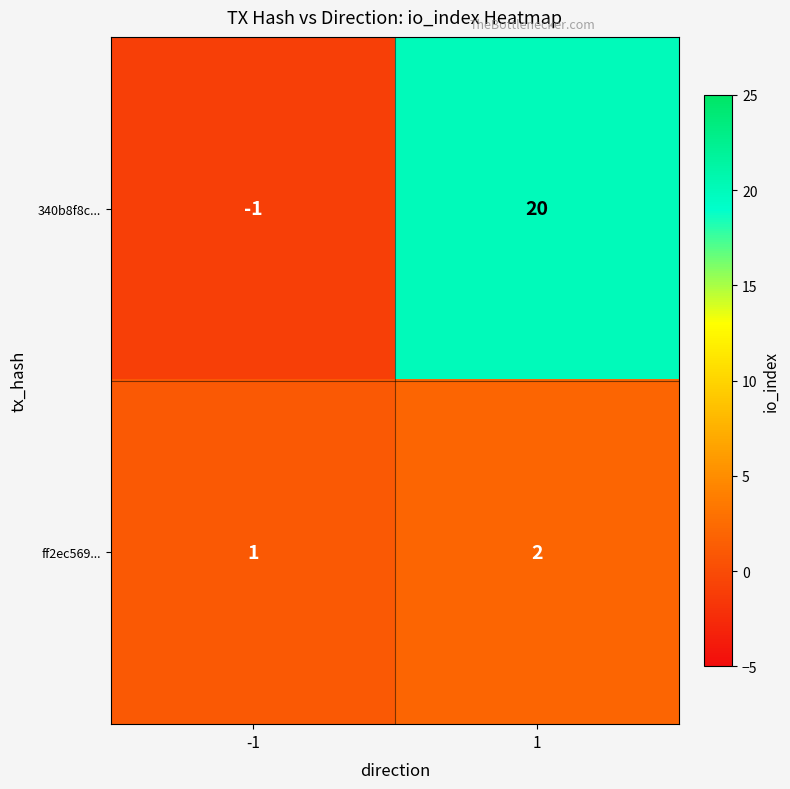

What is the sum of all ff2ec569... values?

3